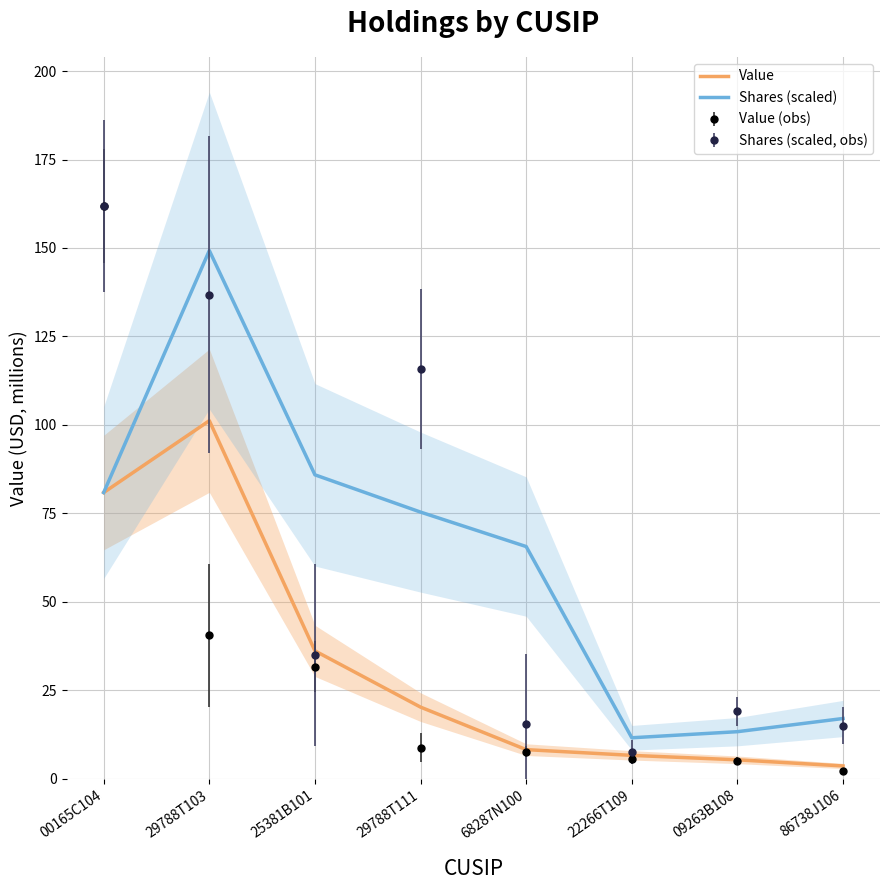

What is the difference between the Shares (scaled) values at 25381B101 and 86738J106?

68.9